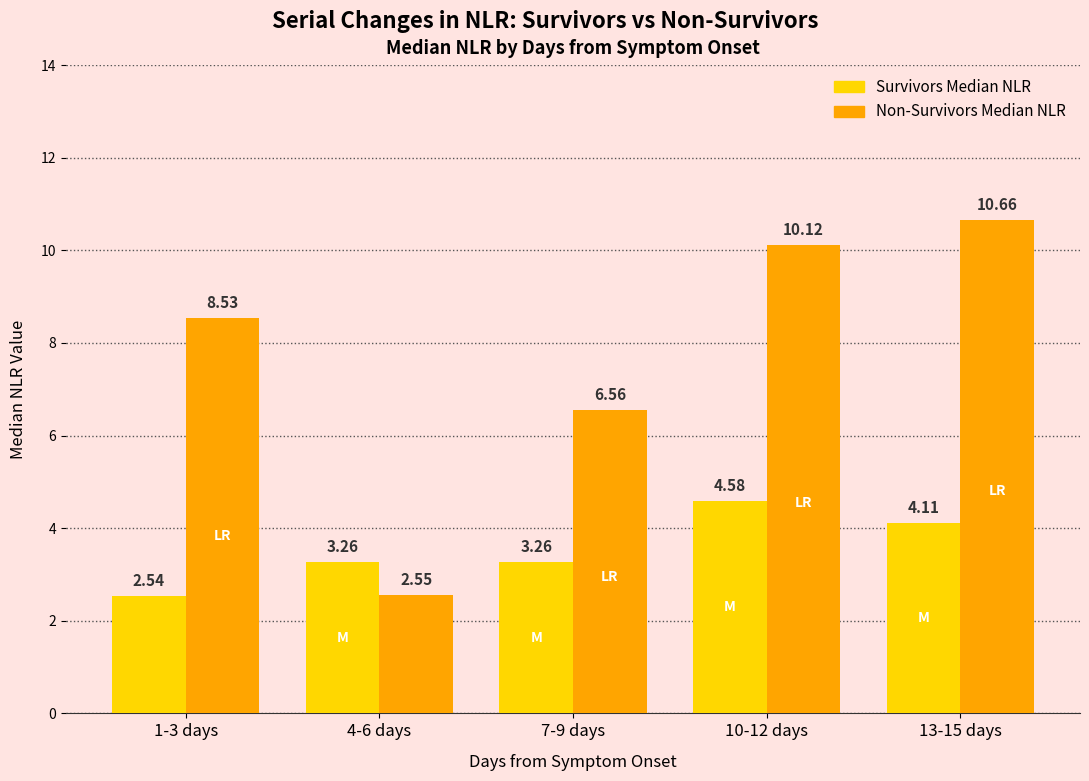

What is the spread (max minus min) of values at 1-3 days?

6.0